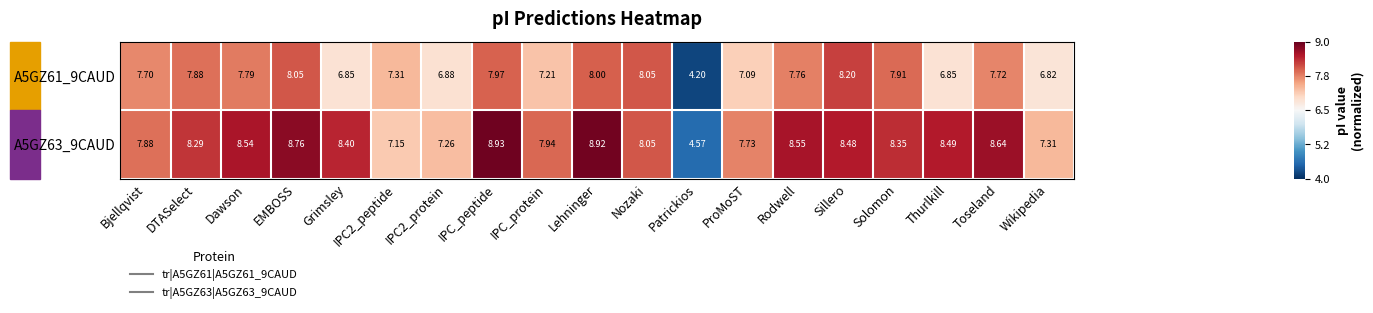

At which label is A5GZ61_9CAUD closest to 6?

Wikipedia